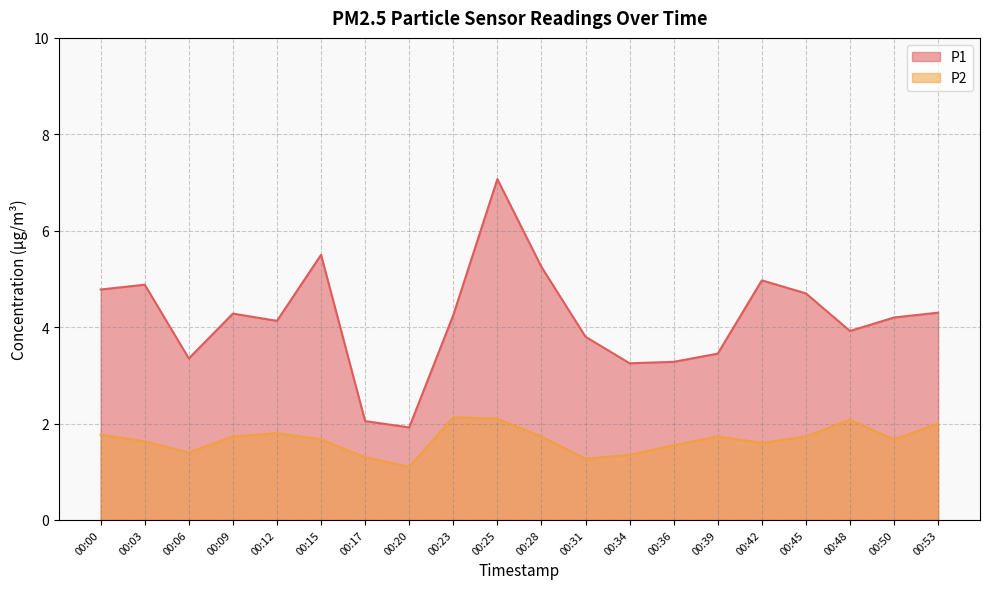

Reading left to right, extract all data points from this chart.

P1: 00:00=4.8	00:03=4.9	00:06=3.4	00:09=4.3	00:12=4.1	00:15=5.5	00:17=2.0	00:20=1.9	00:23=4.2	00:25=7.1	00:28=5.2	00:31=3.8	00:34=3.2	00:36=3.3	00:39=3.5	00:42=5.0	00:45=4.7	00:48=3.9	00:50=4.2	00:53=4.3
P2: 00:00=1.8	00:03=1.6	00:06=1.4	00:09=1.7	00:12=1.8	00:15=1.7	00:17=1.3	00:20=1.1	00:23=2.1	00:25=2.1	00:28=1.7	00:31=1.3	00:34=1.4	00:36=1.6	00:39=1.7	00:42=1.6	00:45=1.7	00:48=2.1	00:50=1.7	00:53=2.0